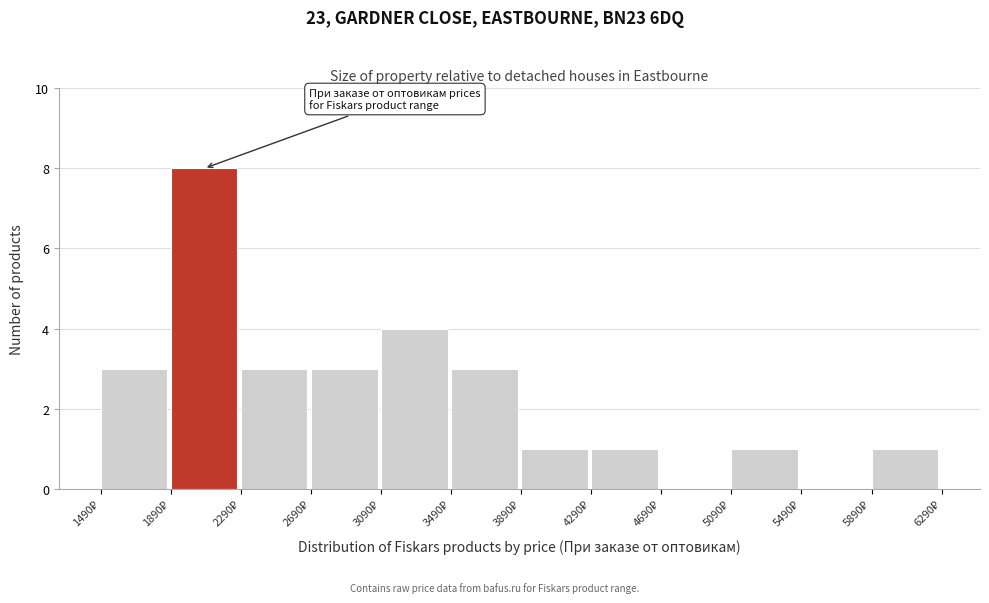

Reading left to right, transcribe this chart: for each bar, give the range it covers on the x-axis and its height. Neither the bar edges nor the heights are printed on the chart, so give them approximately, as read against the axes.

1490 to 1890: 3
1890 to 2290: 8
2290 to 2690: 3
2690 to 3090: 3
3090 to 3490: 4
3490 to 3890: 3
3890 to 4290: 1
4290 to 4690: 1
4690 to 5090: 0
5090 to 5490: 1
5490 to 5890: 0
5890 to 6290: 1